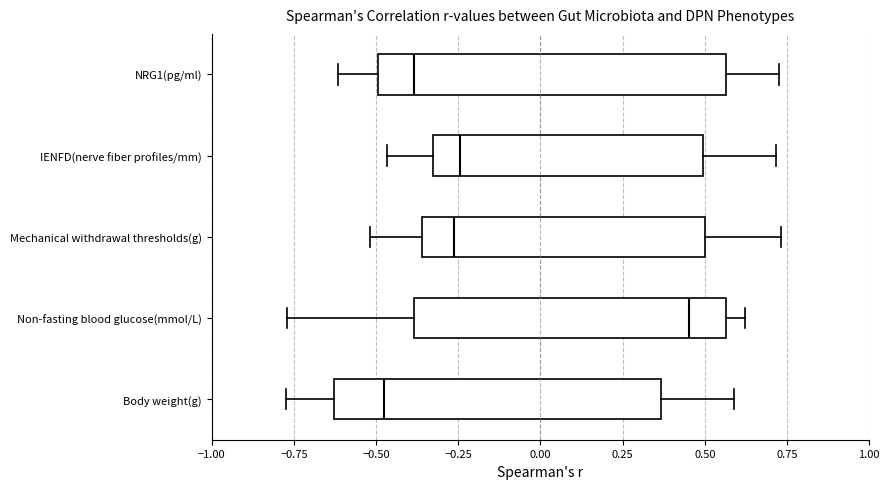

Which box has the furthest to the right median line?

Non-fasting blood glucose(mmol/L)